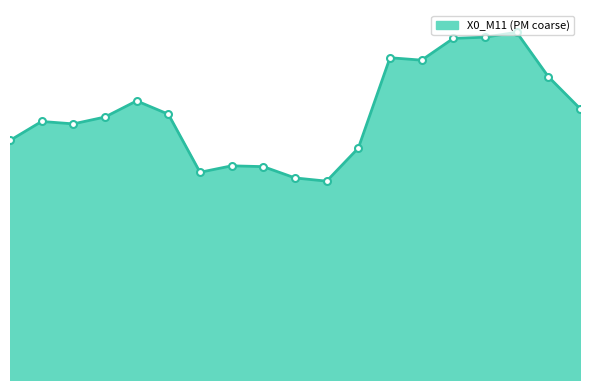

At which label does the data first exceed 6?

18:02